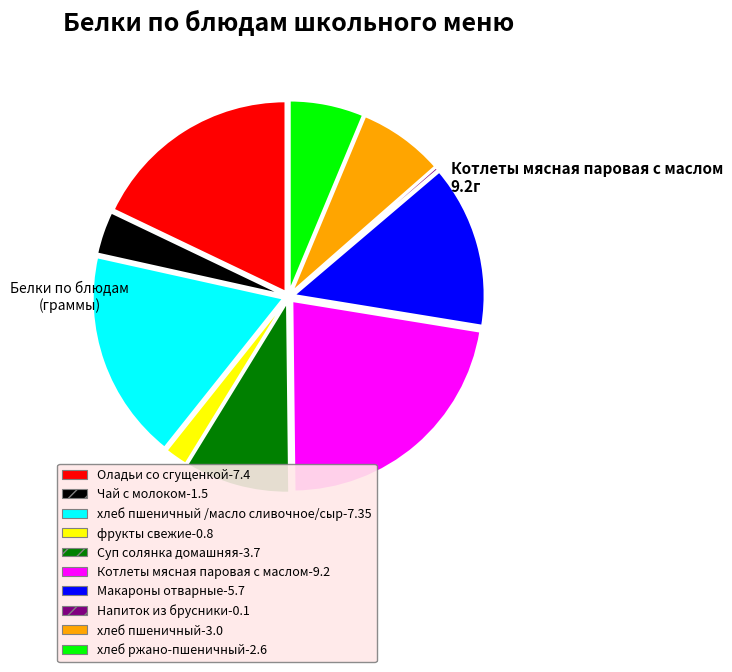

Is there any slice that represents more than half of the pie?

No